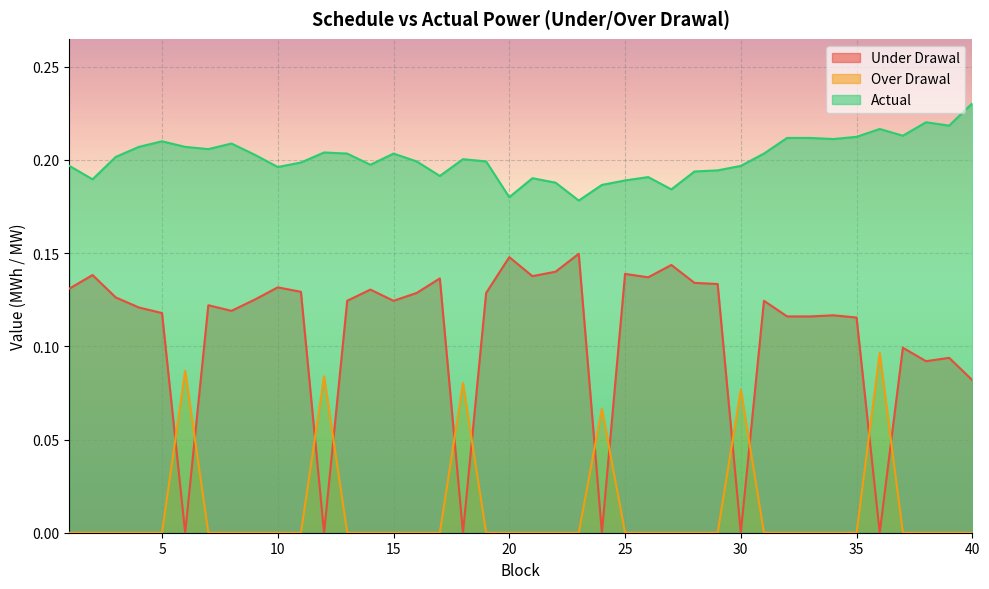

What is the spread (max minus min) of values at 35?

0.2